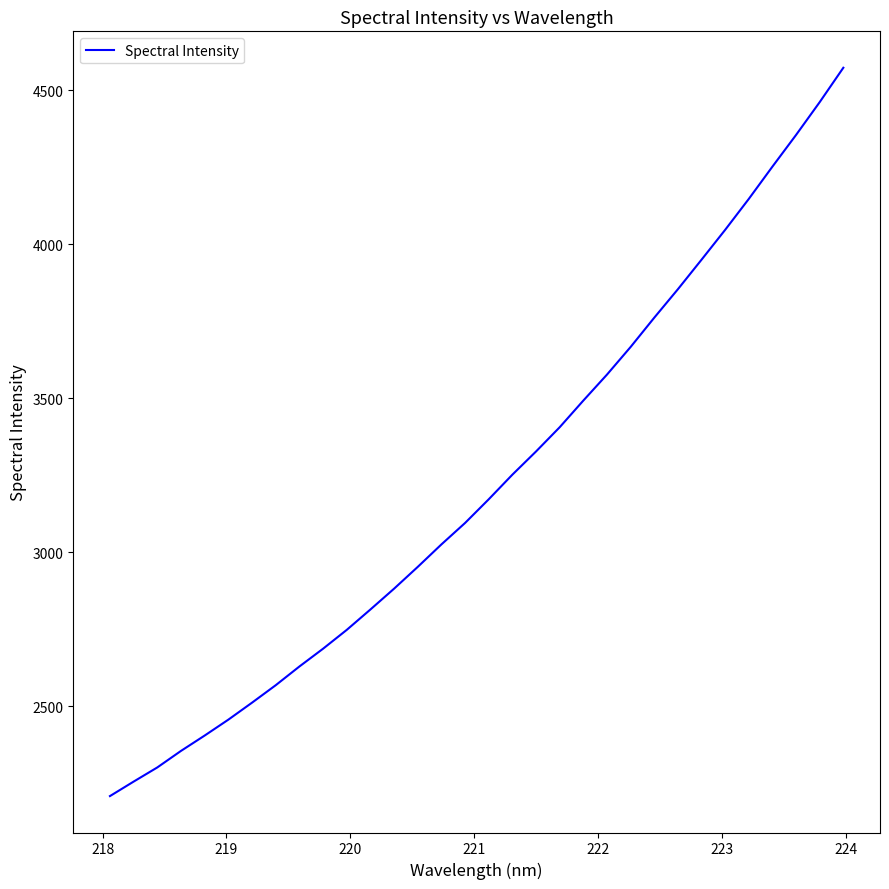

How many lines are shown in the chart?

1